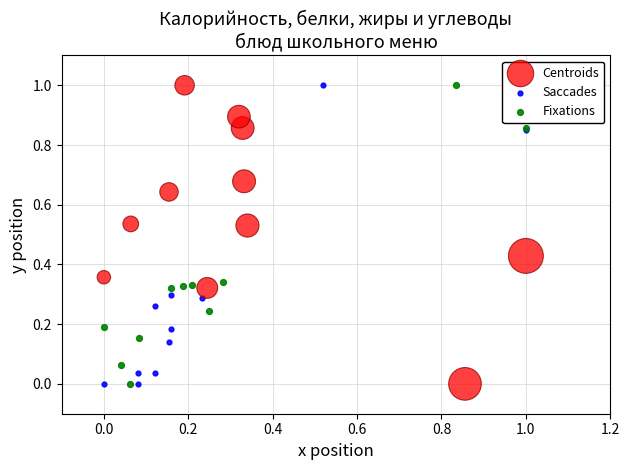

What are all the series names shown in the legend?

Centroids, Saccades, Fixations